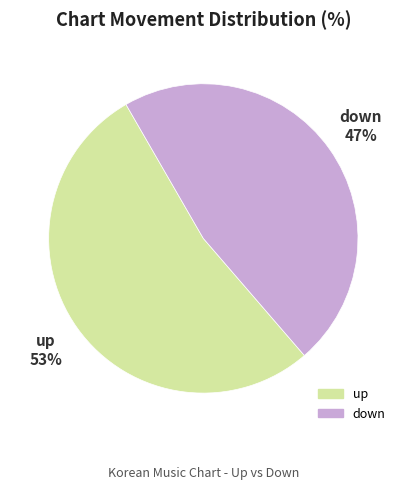

What is the ratio of the value at down to the value at up?

0.9